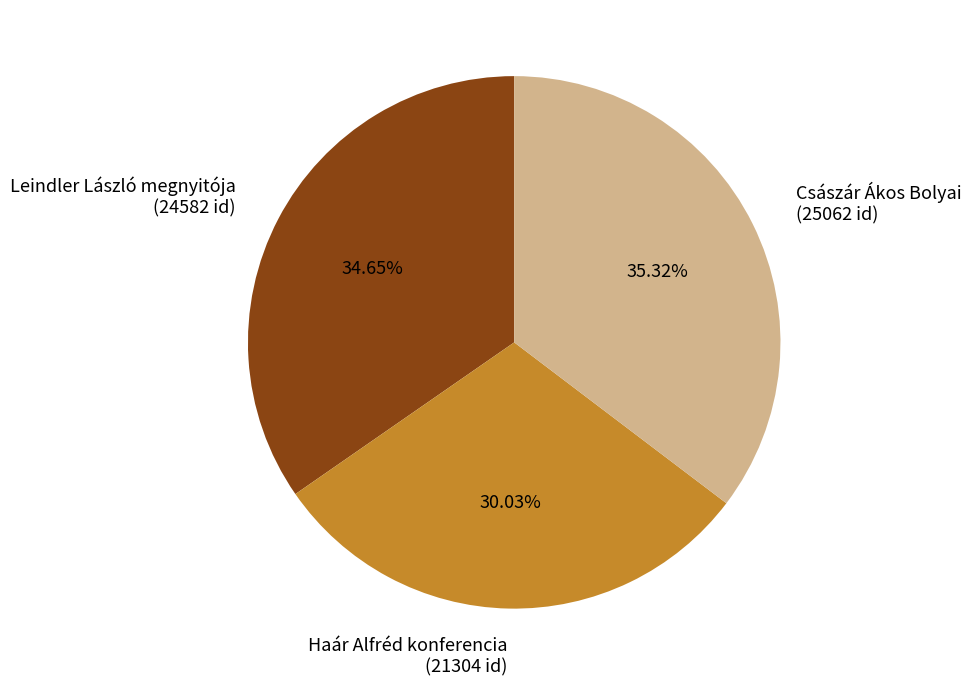

Rank the categories by value from lowest to highest.

Haár Alfréd konferencia, Leindler László megnyitója, Császár Ákos Bolyai